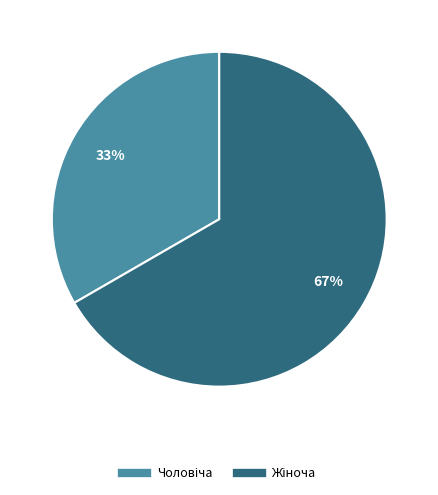

To the nearest percent, what is the average slice percentage?

50%